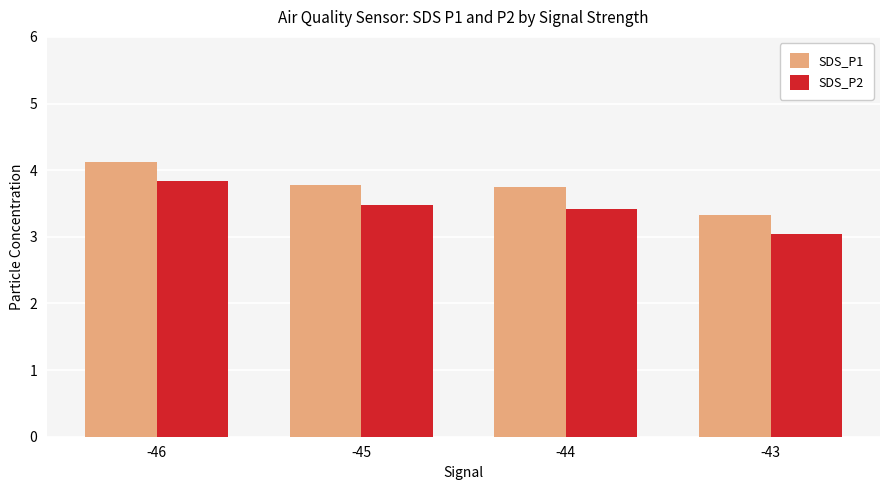

Rank the series by their average value, from highest to lowest.

SDS_P1, SDS_P2